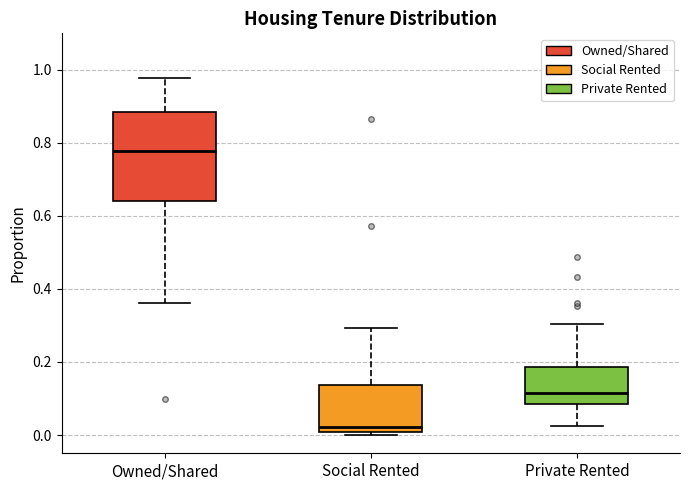

Which box is the tallest, from its lower edge to its upper edge?

Owned/Shared